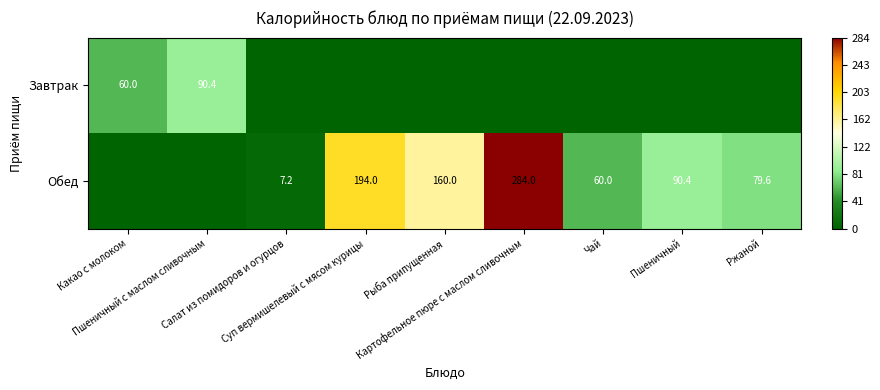

What is the maximum value for Завтрак?

90.4